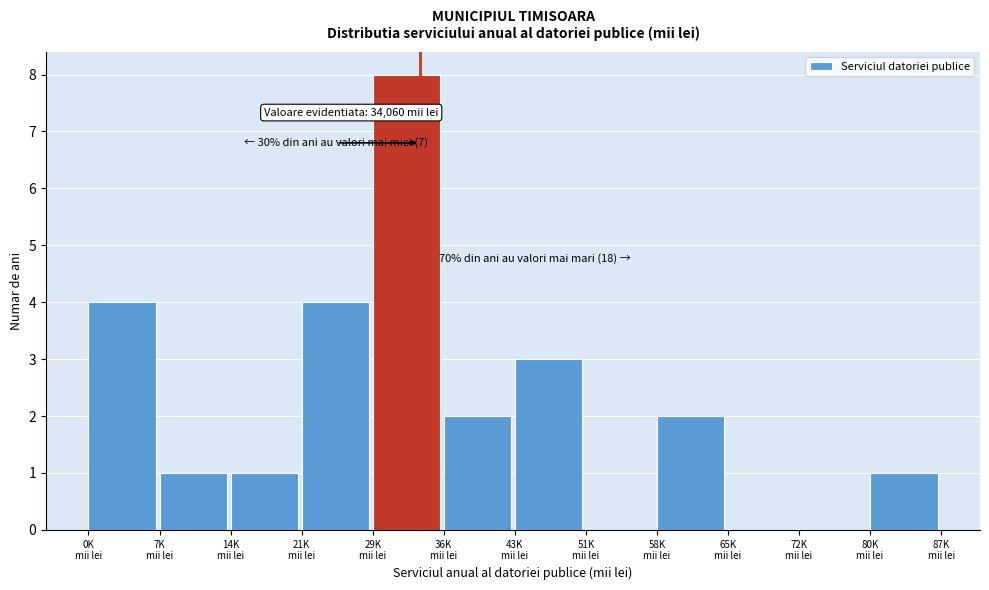

What is the greatest value displayed?

8